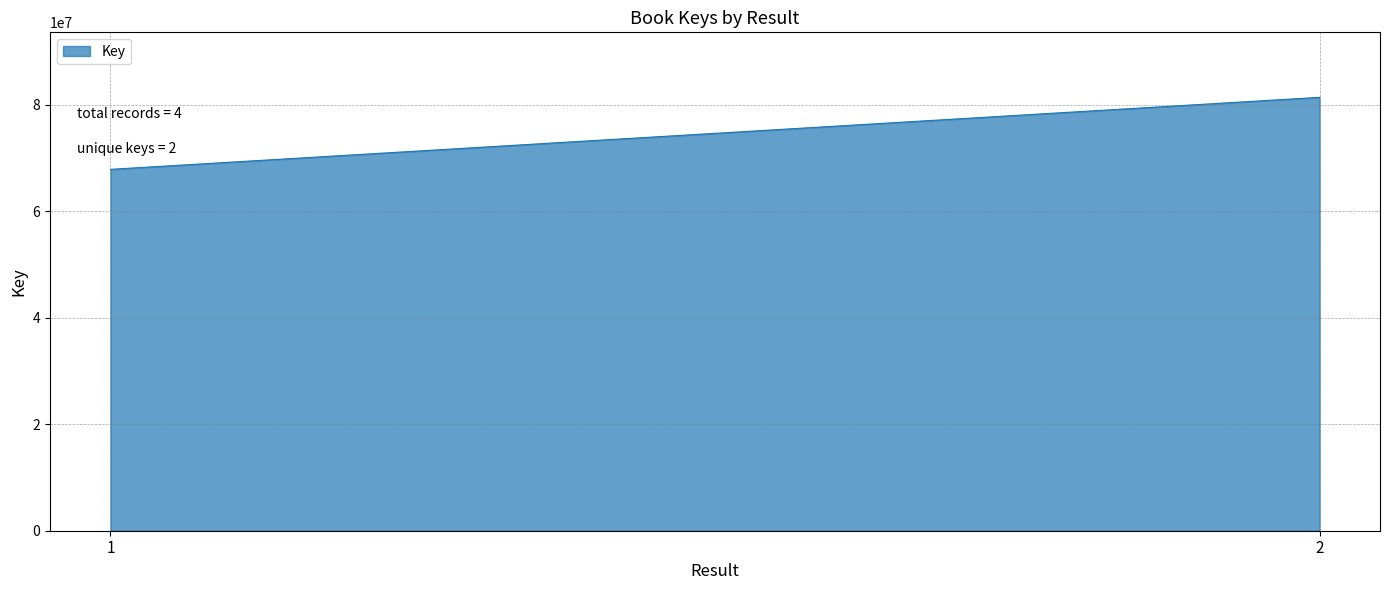

What is the greatest value displayed?

81382514